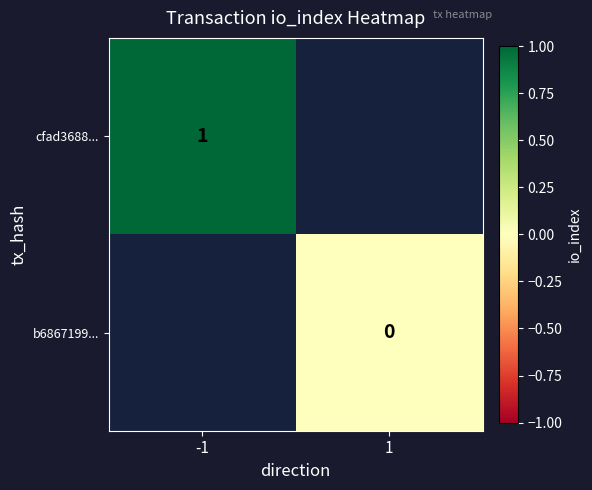

True or false: cfad3688... has a value of 2 at -1.

False